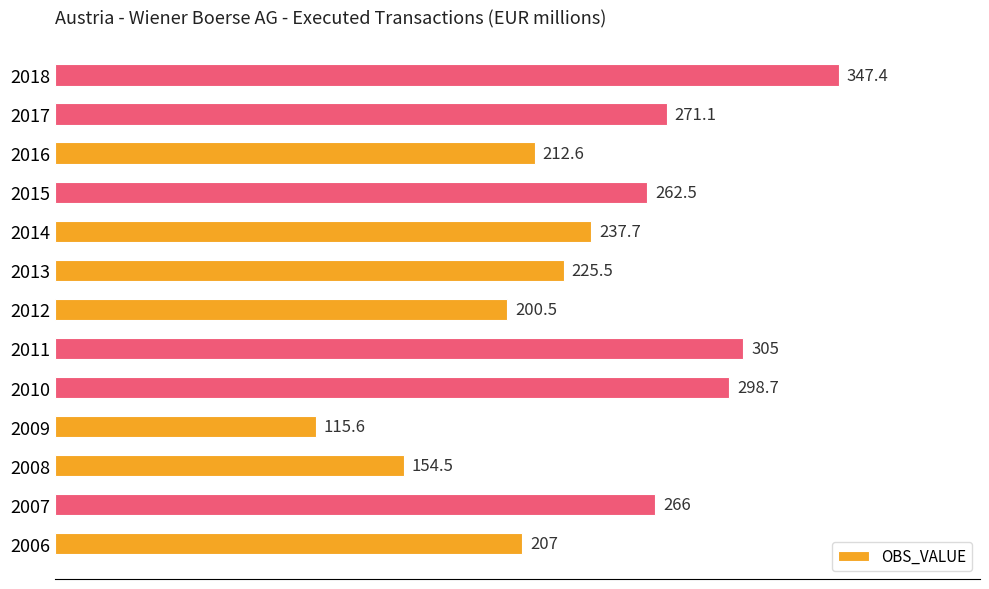

The chart shows a value of 467.8 at 2010. True or false?

False